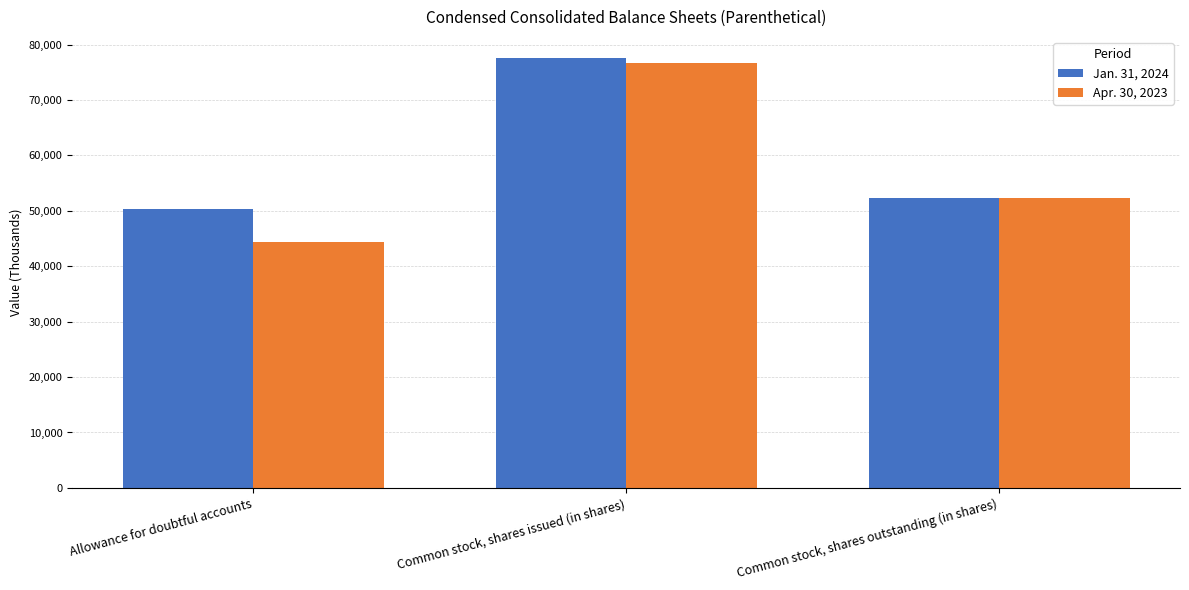

Where is Apr. 30, 2023 nearest to the value 60535?

Common stock, shares outstanding (in shares)